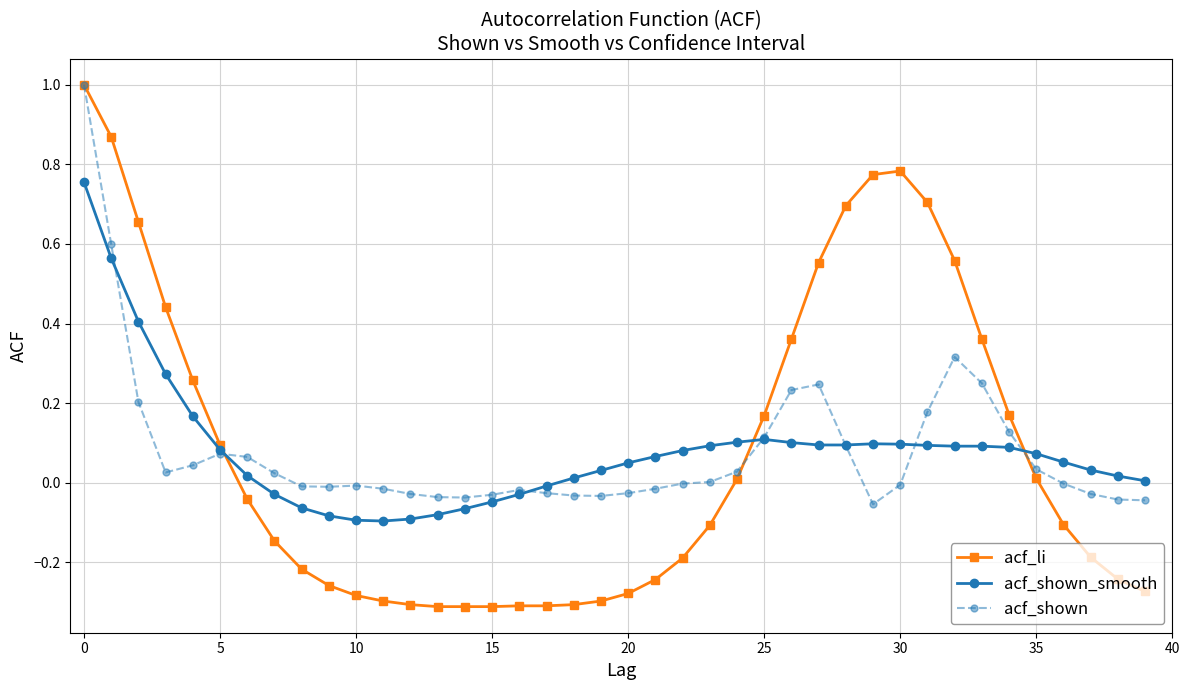

Count the number of categories in the chart.

40